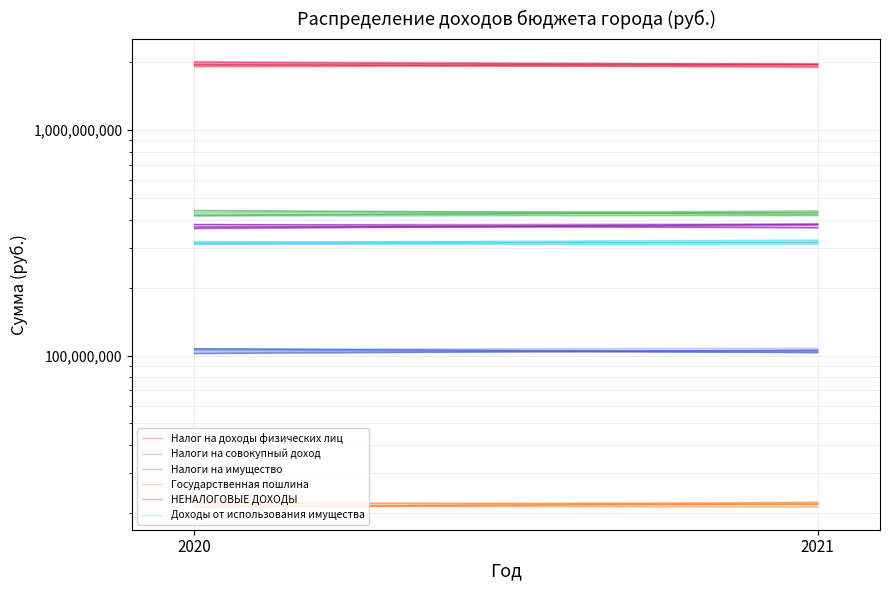

Reading left to right, list all the values displayed in this chart.

Налог на доходы физических лиц: 2020=1953670983.6	2021=1906300161.3
Налоги на совокупный доход: 2020=433604796.8	2021=437644507.3
Налоги на имущество: 2020=107299852.4	2021=103134607.8
Государственная пошлина: 2020=22326547.9	2021=21789146.2
НЕНАЛОГОВЫЕ ДОХОДЫ: 2020=371013187.9	2021=382921383.7
Доходы от использования имущества: 2020=321477441.5	2021=314430028.2